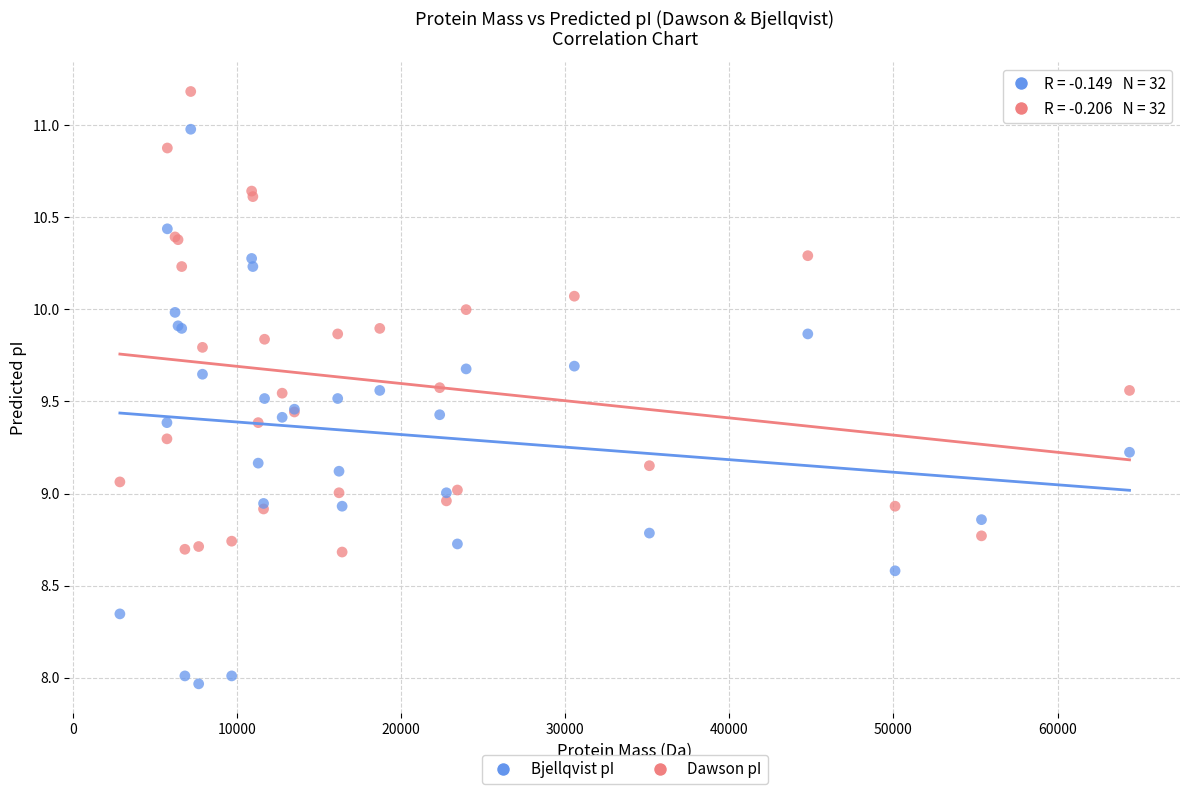

Which series has the widest spread of Y values?

Bjellqvist pI